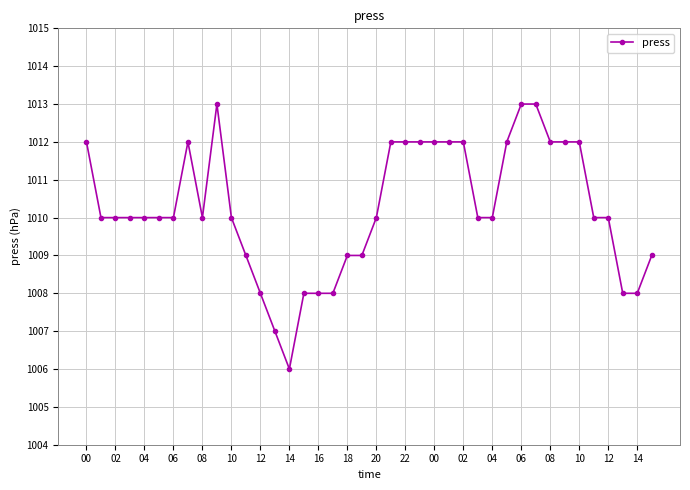

How many values are between 1009 and 1012?

29